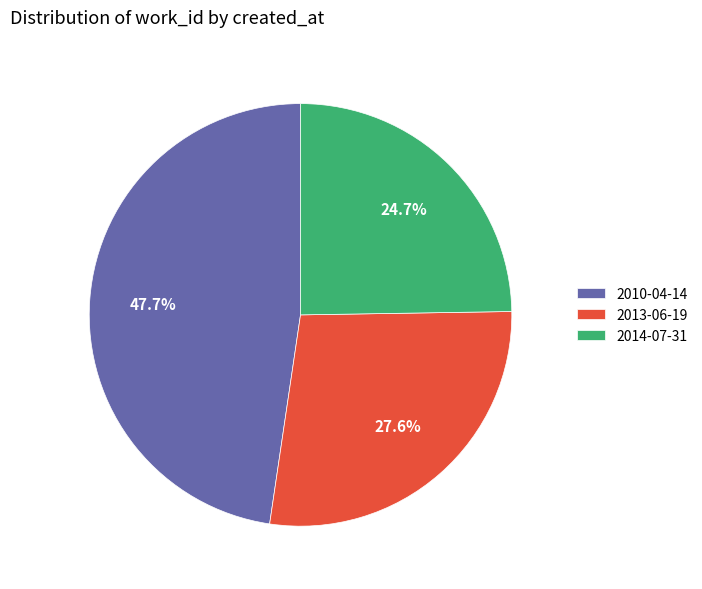

Which category has the biggest portion of the pie?

2010-04-14